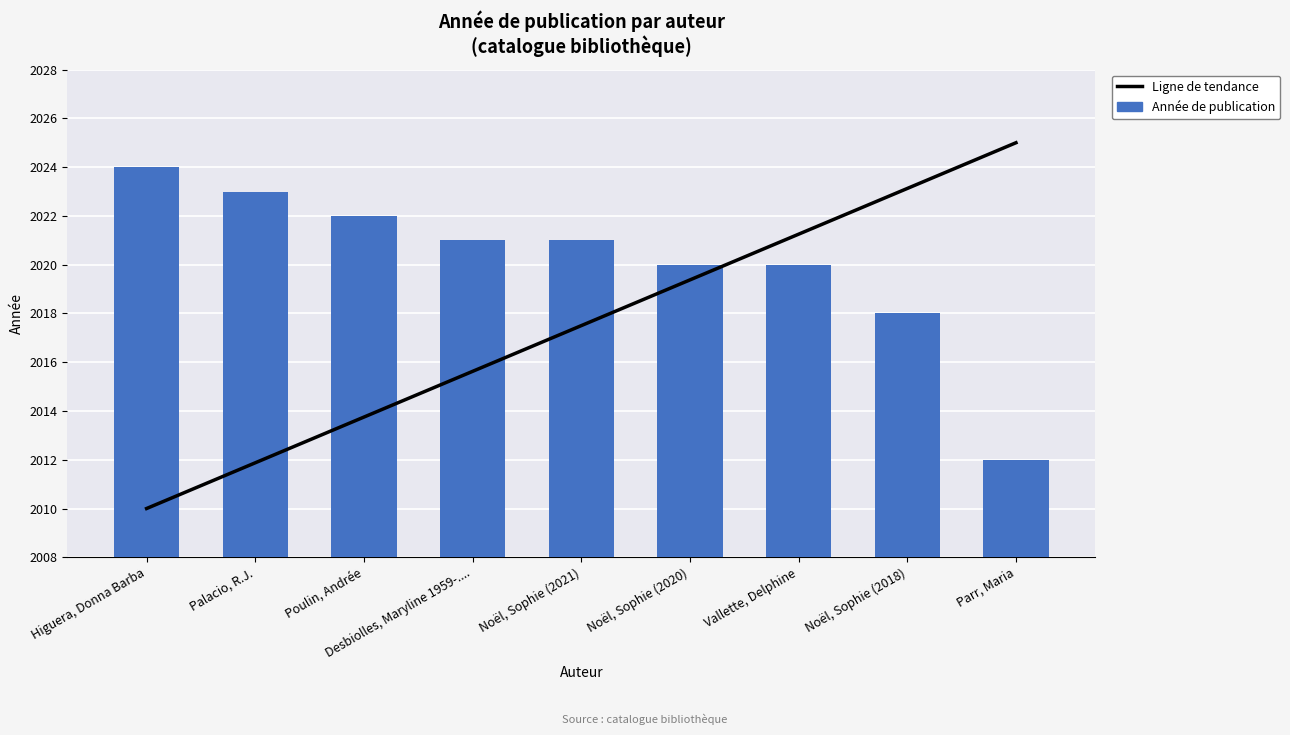

Count the number of categories in the chart.

9